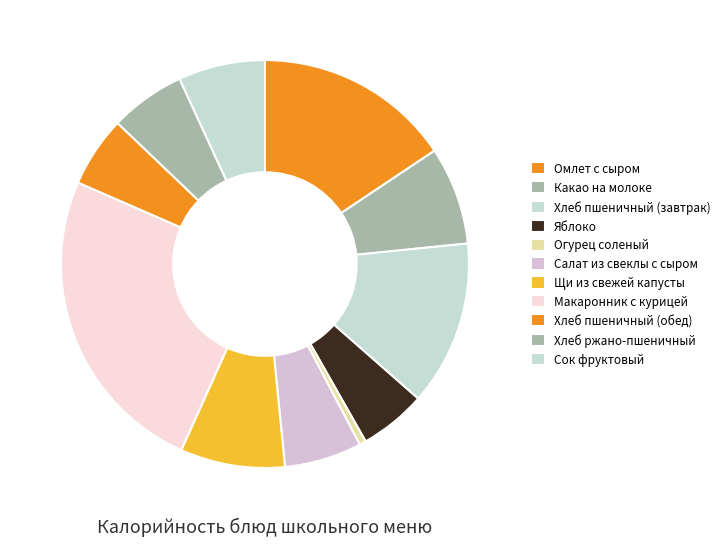

Which category has the smallest portion of the pie?

Огурец соленый